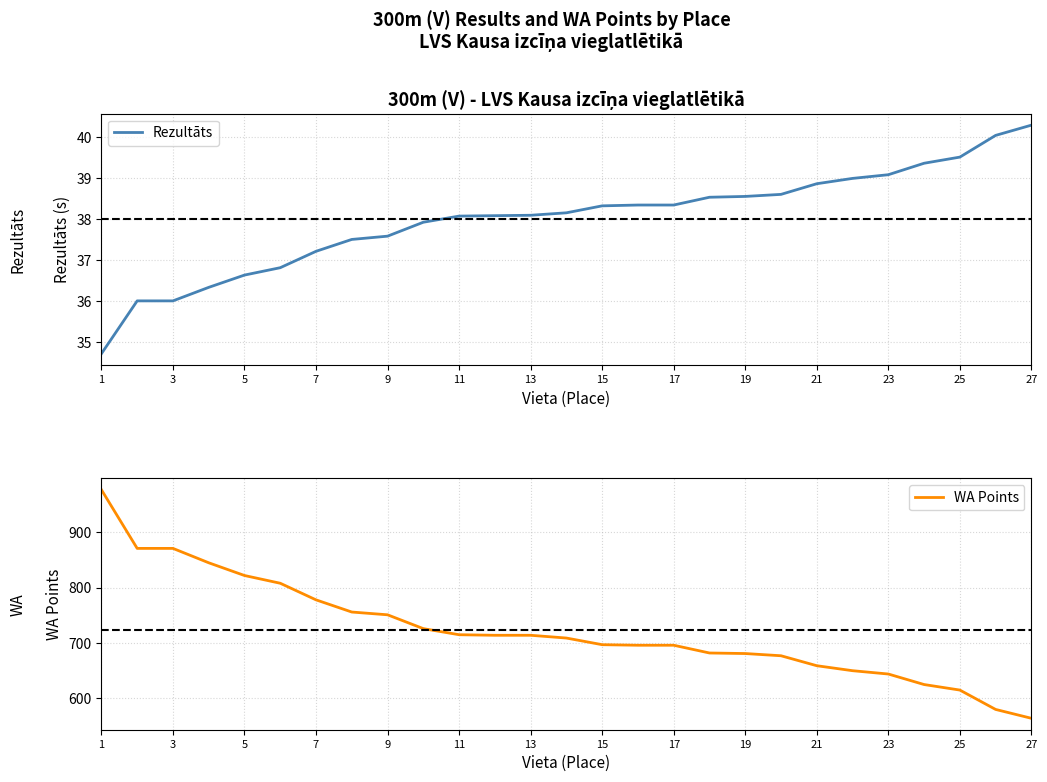

What is the difference between the WA Points values at 17 and 5?

126